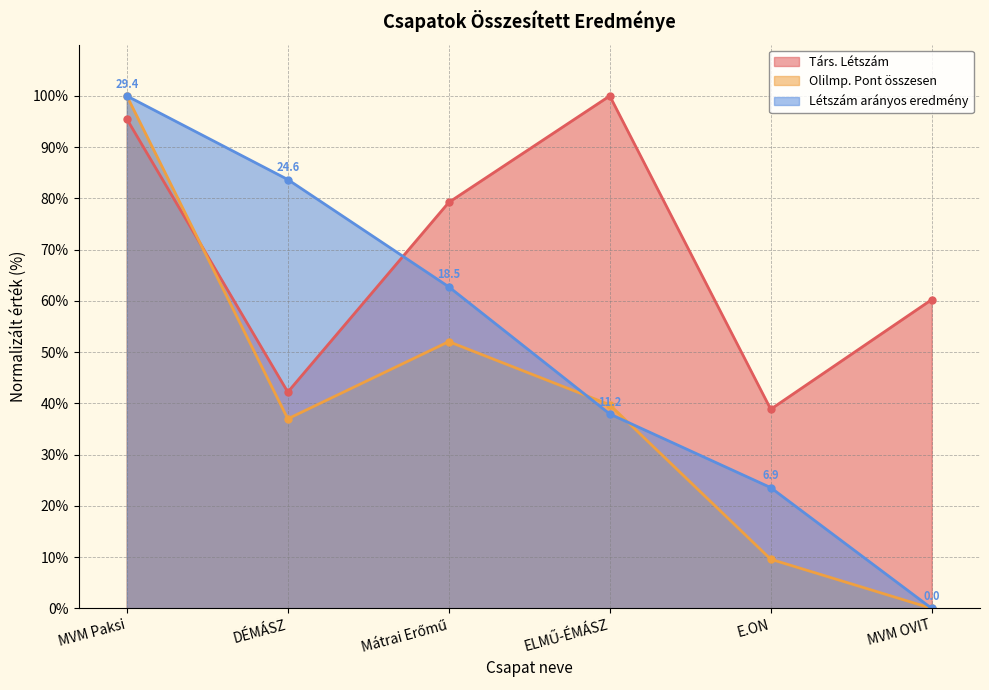

Which has a higher value, MVM OVIT or E.ON?

MVM OVIT